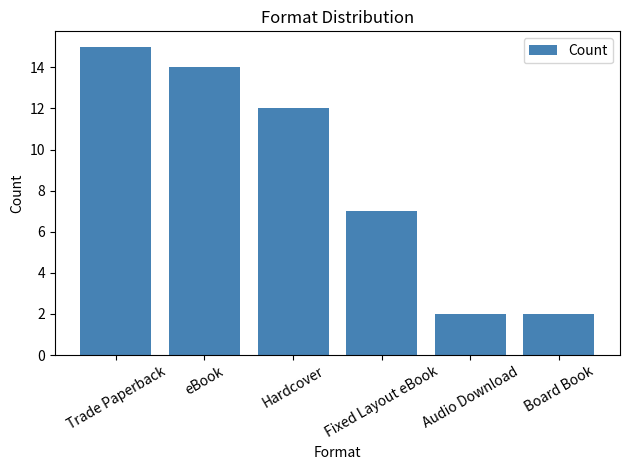

What is the label of the 5th bar from the right?

eBook